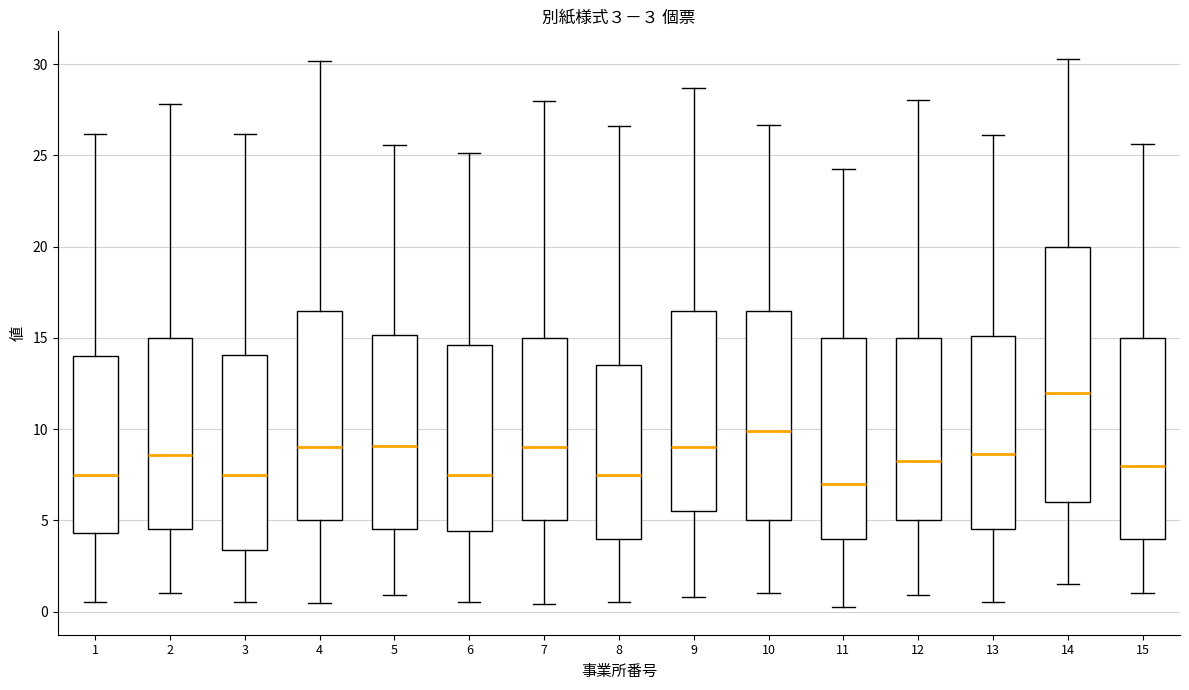

Comparing the boxes themselves (not the whiskers), which one is the tallest?

14